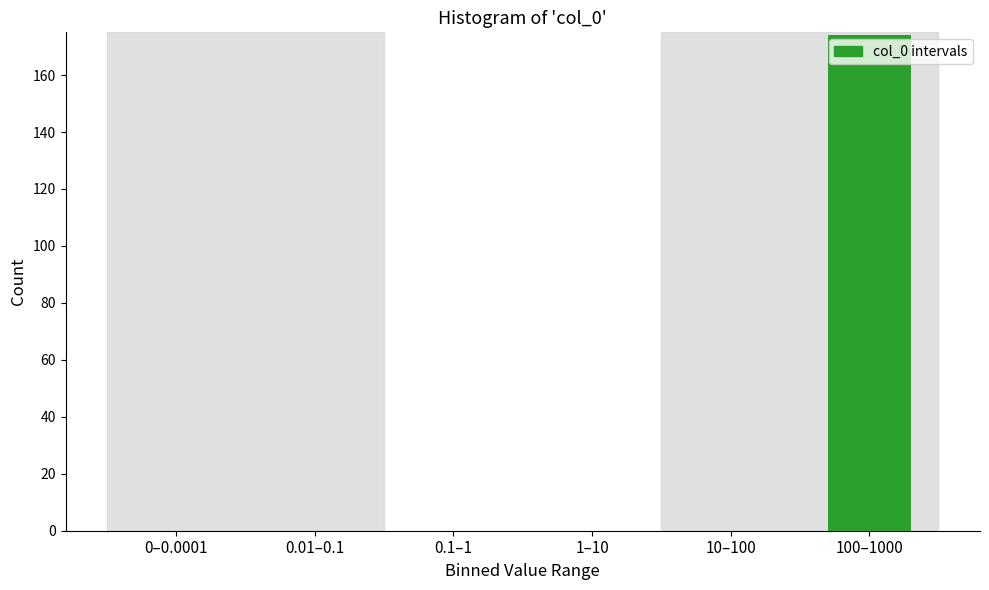

Reading left to right, transcribe all the data shown in this chart.

0–0.0001=0	0.01–0.1=0	0.1–1=0	1–10=0	10–100=0	100–1000=174